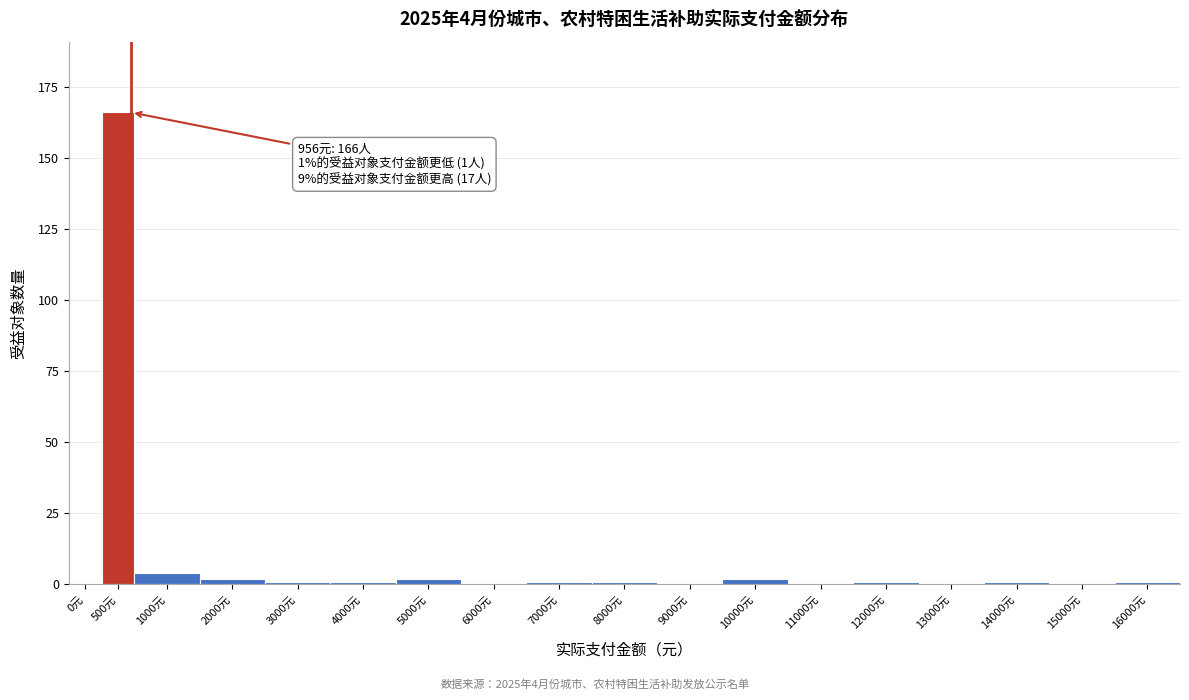

Reading right to left, transcribe all the data shown in this chart.

16000元=1	15000元=0	14000元=1	13000元=0	12000元=1	11000元=0	10000元=2	9000元=0	8000元=1	7000元=1	6000元=0	5000元=2	4000元=1	3000元=1	2000元=2	1000元=4	500元=166	0元=0